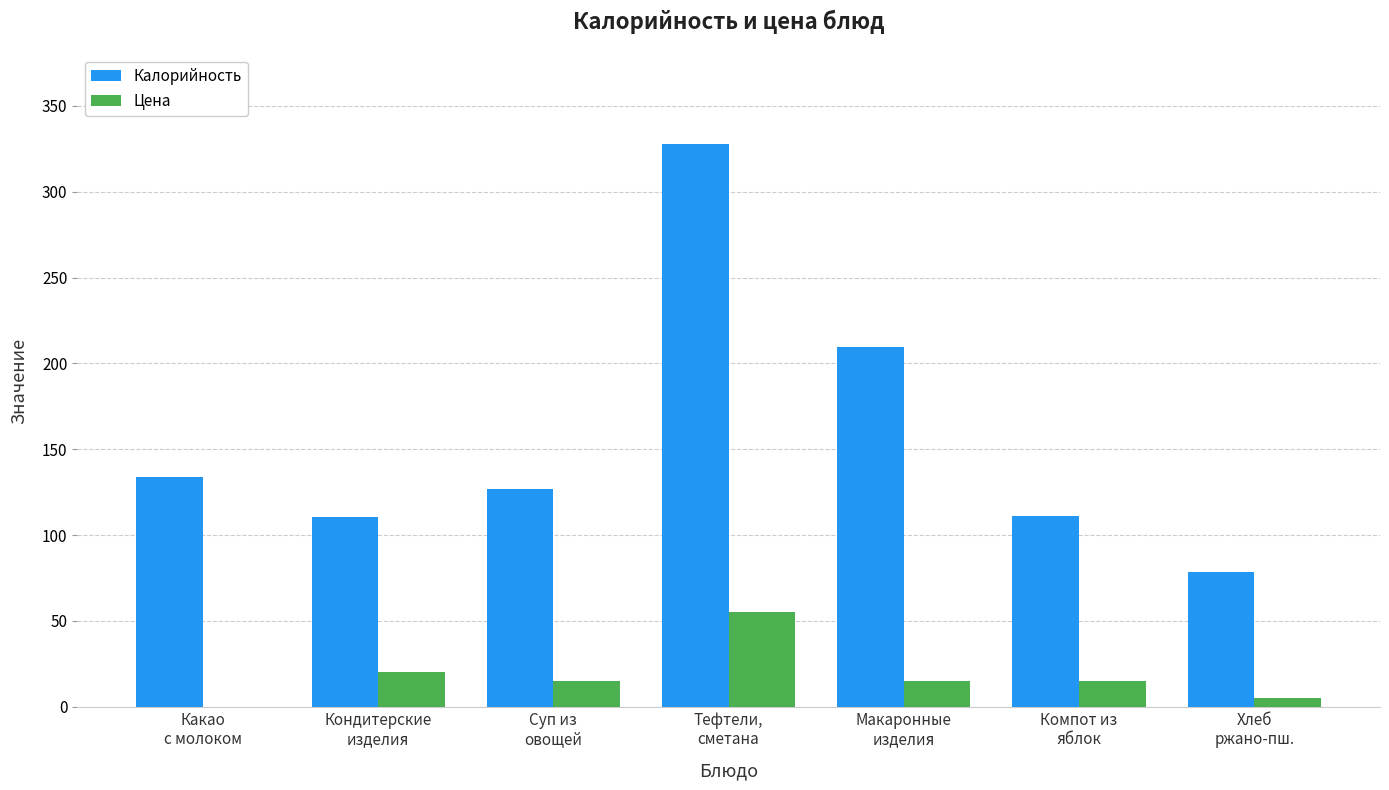

What is the spread (max minus min) of values at Суп из
овощей?

111.8